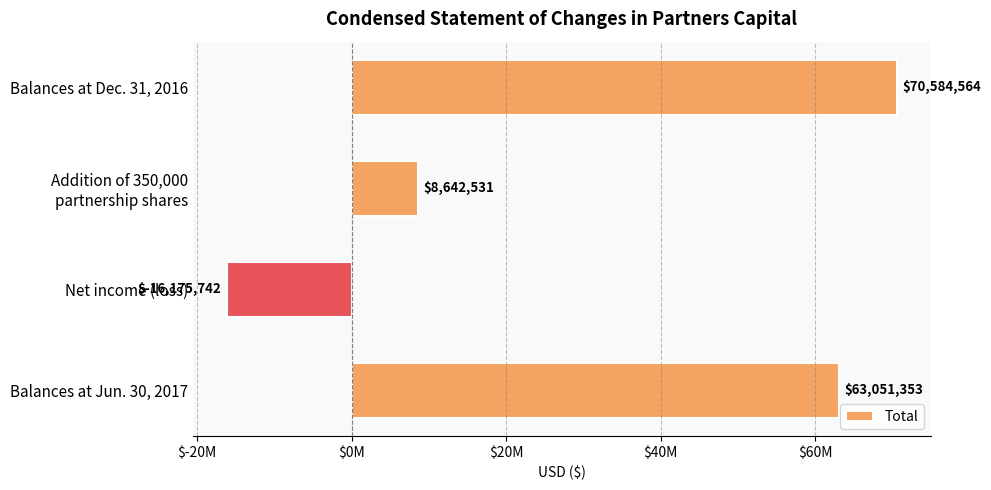

What is the maximum value shown in the chart?

70584564